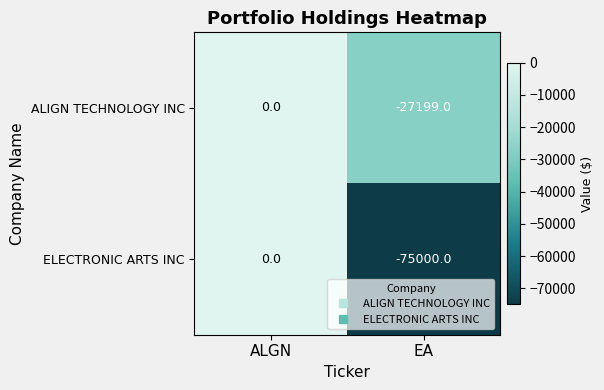

What is the total value across all series at EA?

-102199